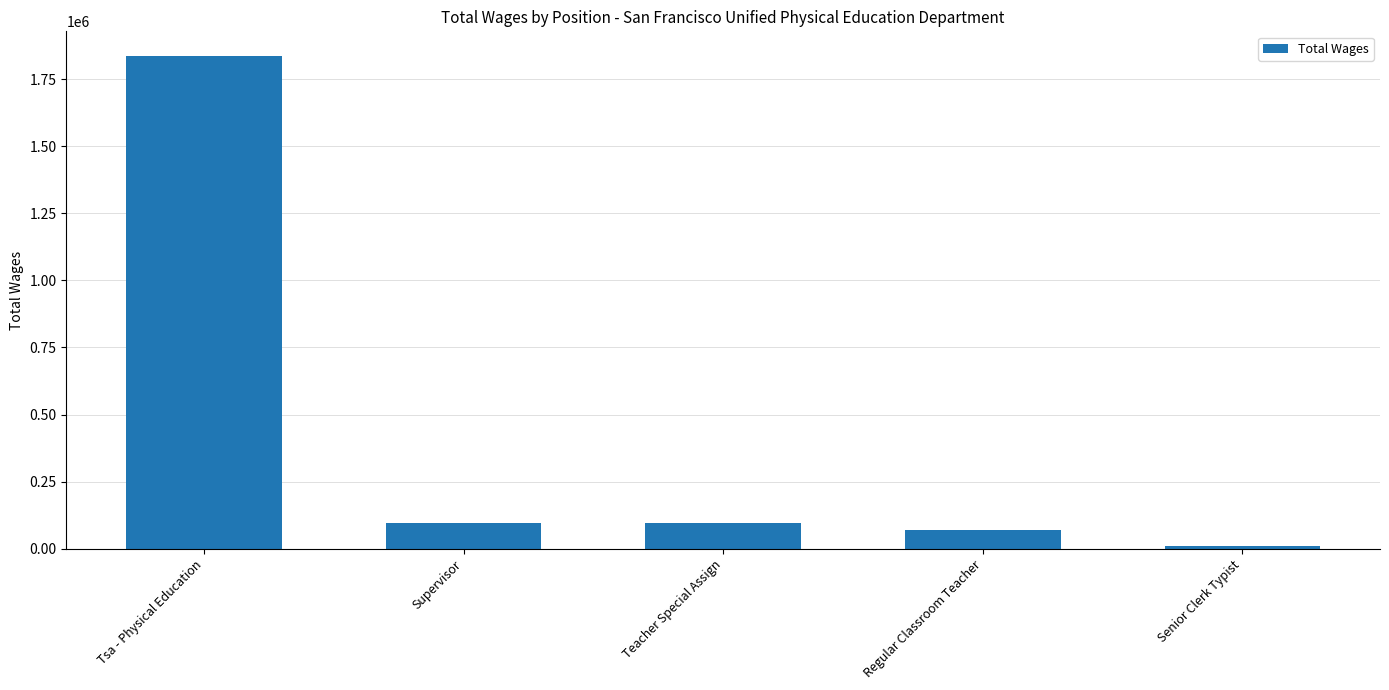

Between Supervisor and Senior Clerk Typist, which is larger?

Supervisor